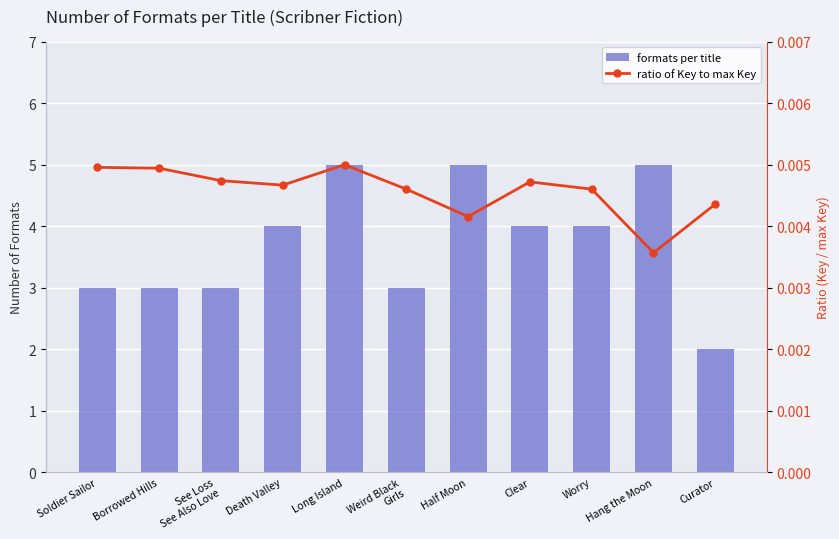

How many ratio of Key to max Key values are between 0 and 1?

11